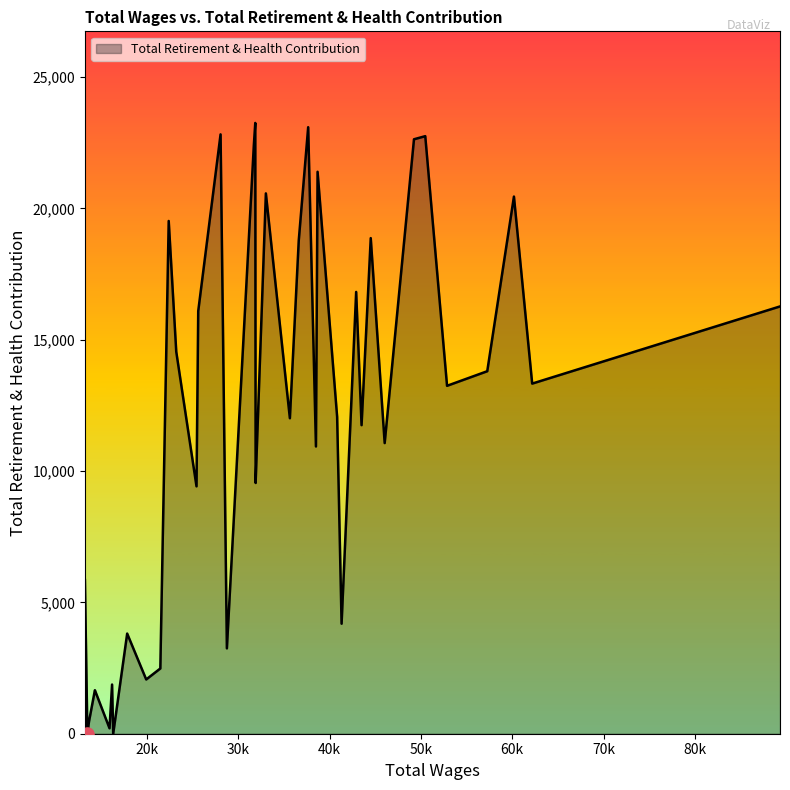

What is the maximum value shown in the chart?

23255